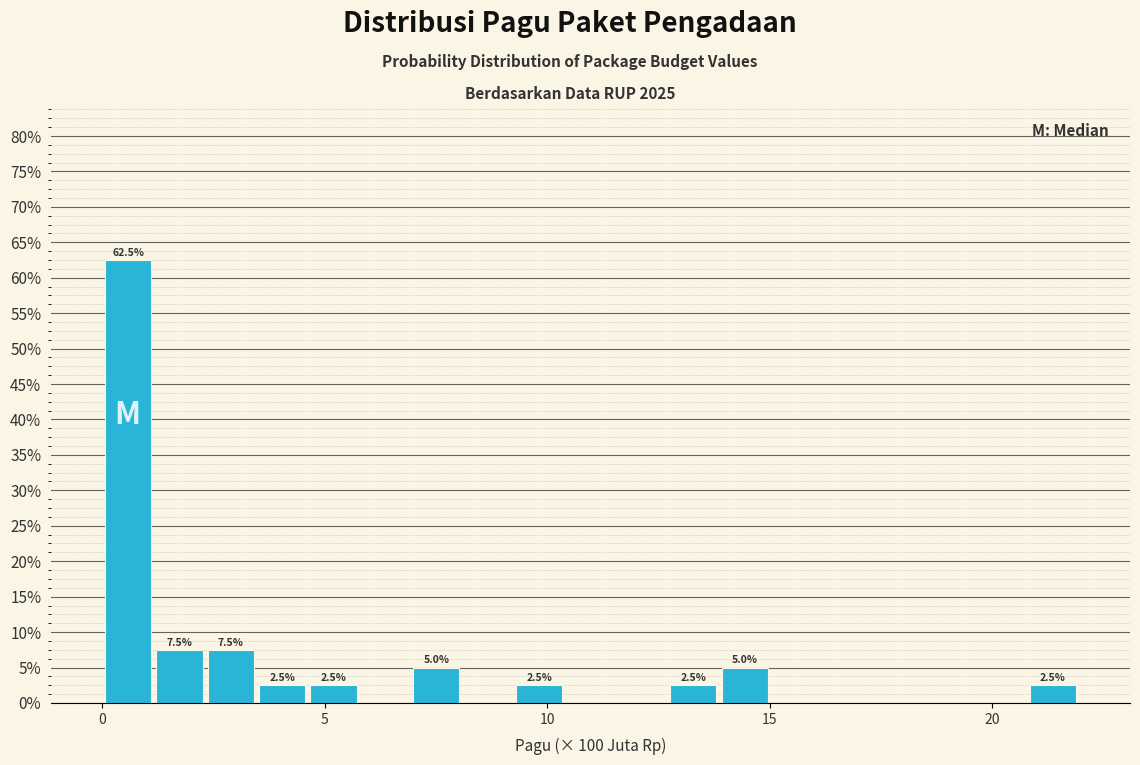

Read against the x-axis, roughly where is the centre of the tallest bar?

0.5